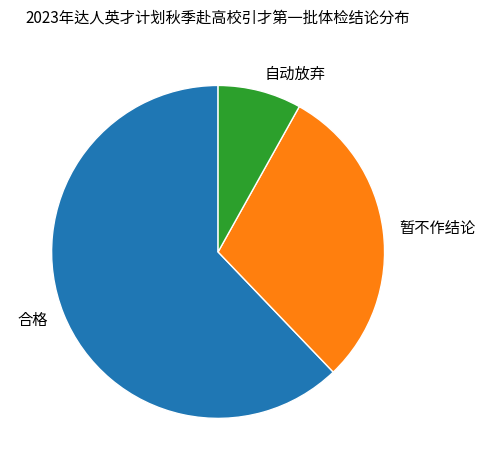

Count the number of slices in the pie.

3